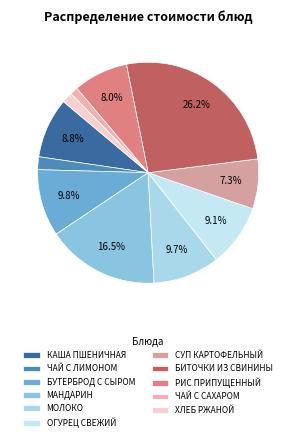

How many slices are in this pie chart?

11